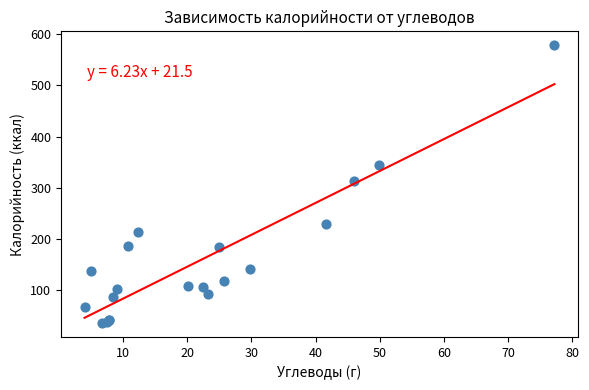

What Y value in the scatter plot is closest to 307?

313.0